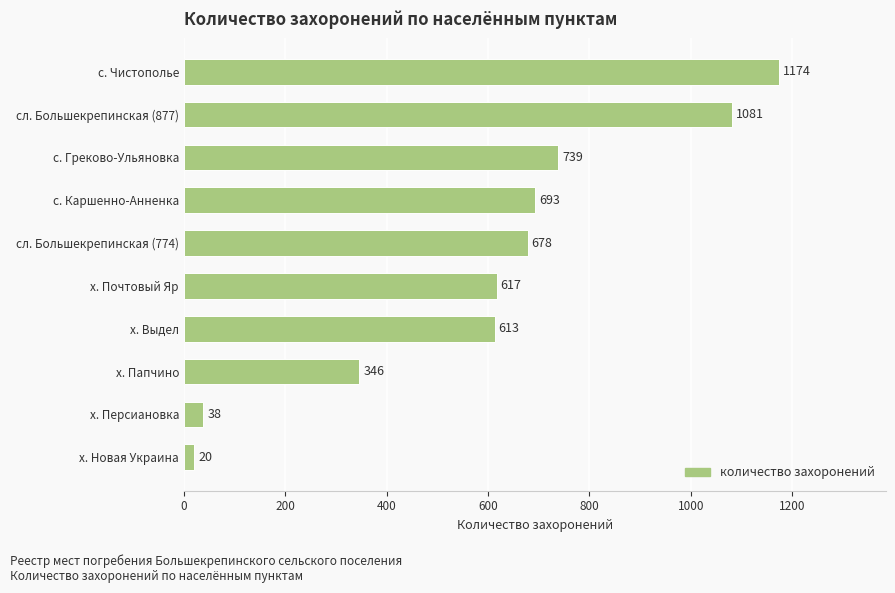

Reading top to bottom, transcribe all the data shown in this chart.

с. Чистополье=1174	сл. Большекрепинская (877)=1081	с. Греково-Ульяновка=739	с. Каршенно-Анненка=693	сл. Большекрепинская (774)=678	х. Почтовый Яр=617	х. Выдел=613	х. Папчино=346	х. Персиановка=38	х. Новая Украина=20